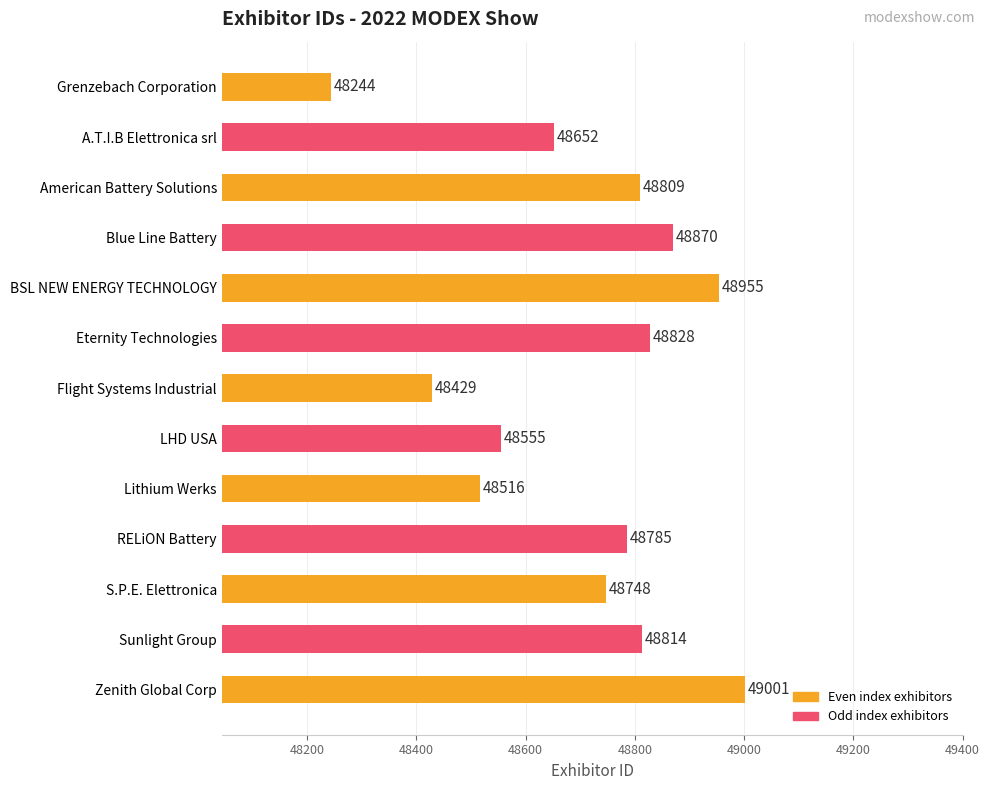

Rank the categories by value from lowest to highest.

Grenzebach Corporation, Flight Systems Industrial, Lithium Werks, LHD USA, A.T.I.B Elettronica srl, S.P.E. Elettronica, RELiON Battery, American Battery Solutions, Sunlight Group, Eternity Technologies, Blue Line Battery, BSL NEW ENERGY TECHNOLOGY, Zenith Global Corp